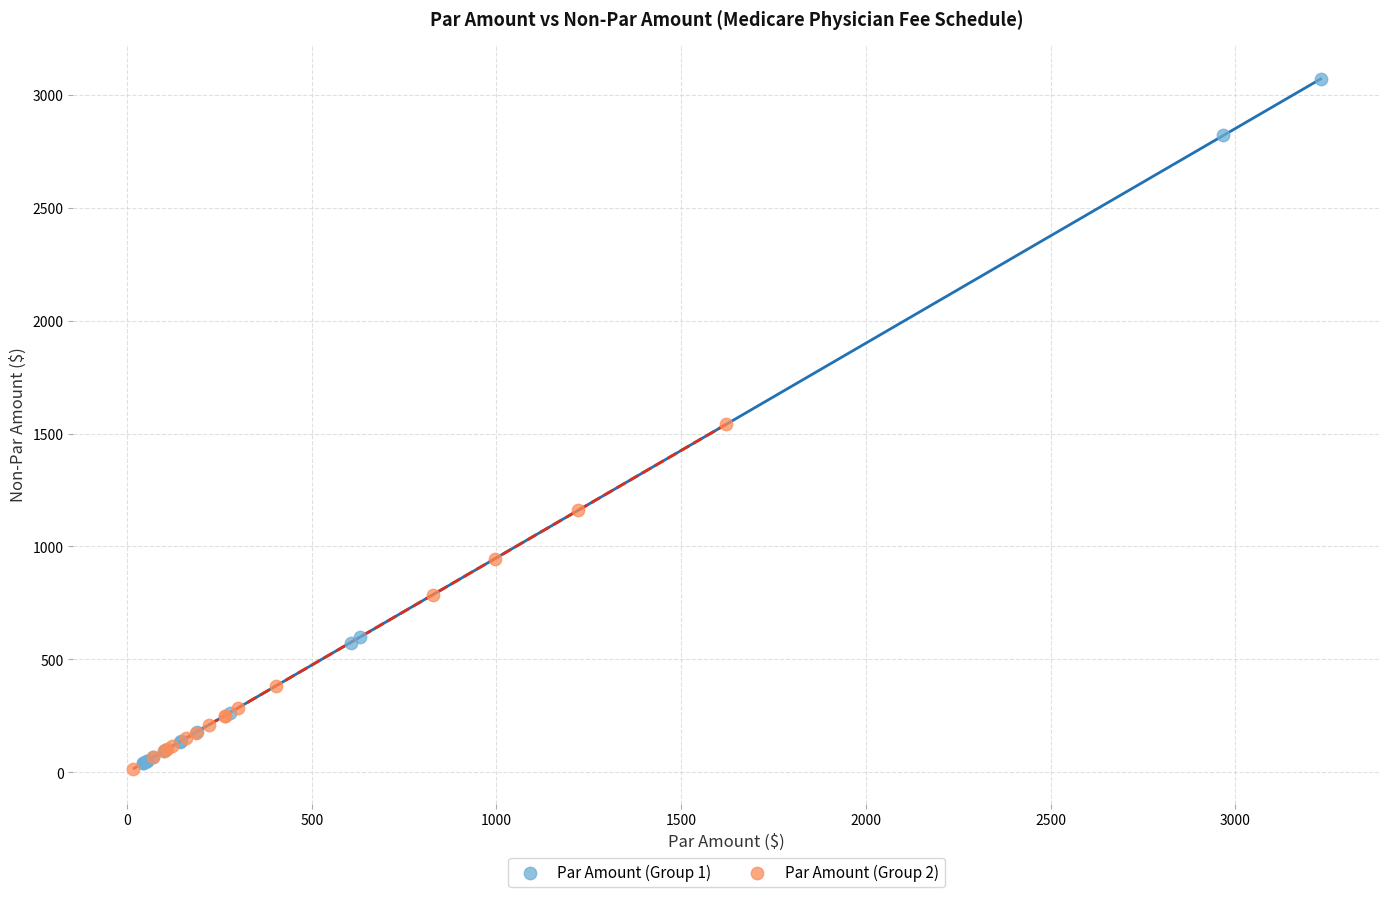

What are all the series names shown in the legend?

Par Amount (Group 1), Par Amount (Group 2)